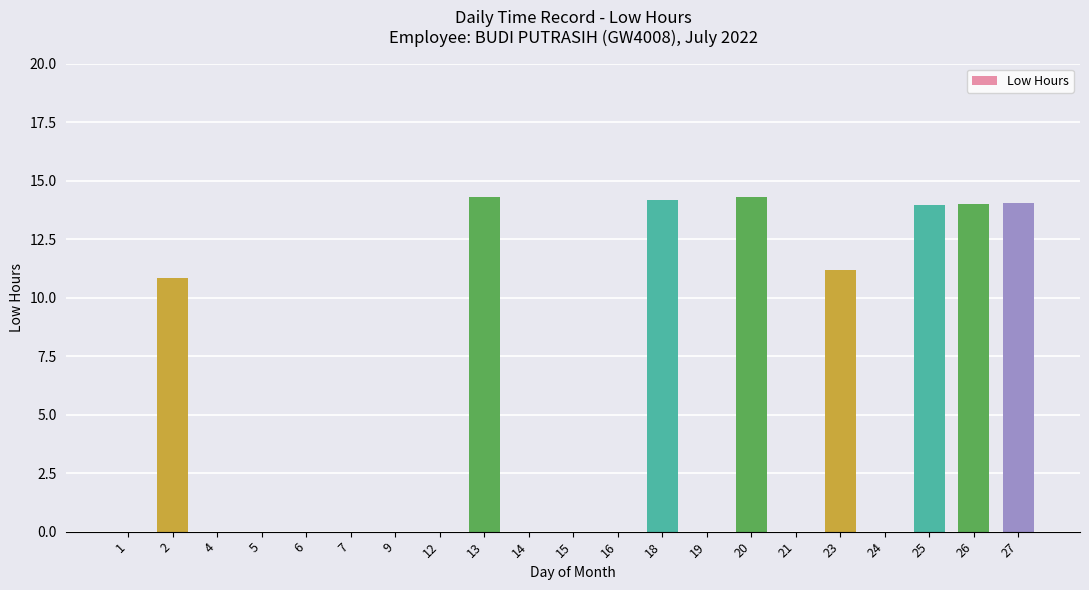

The value at 4 is 0.0. True or false?

True